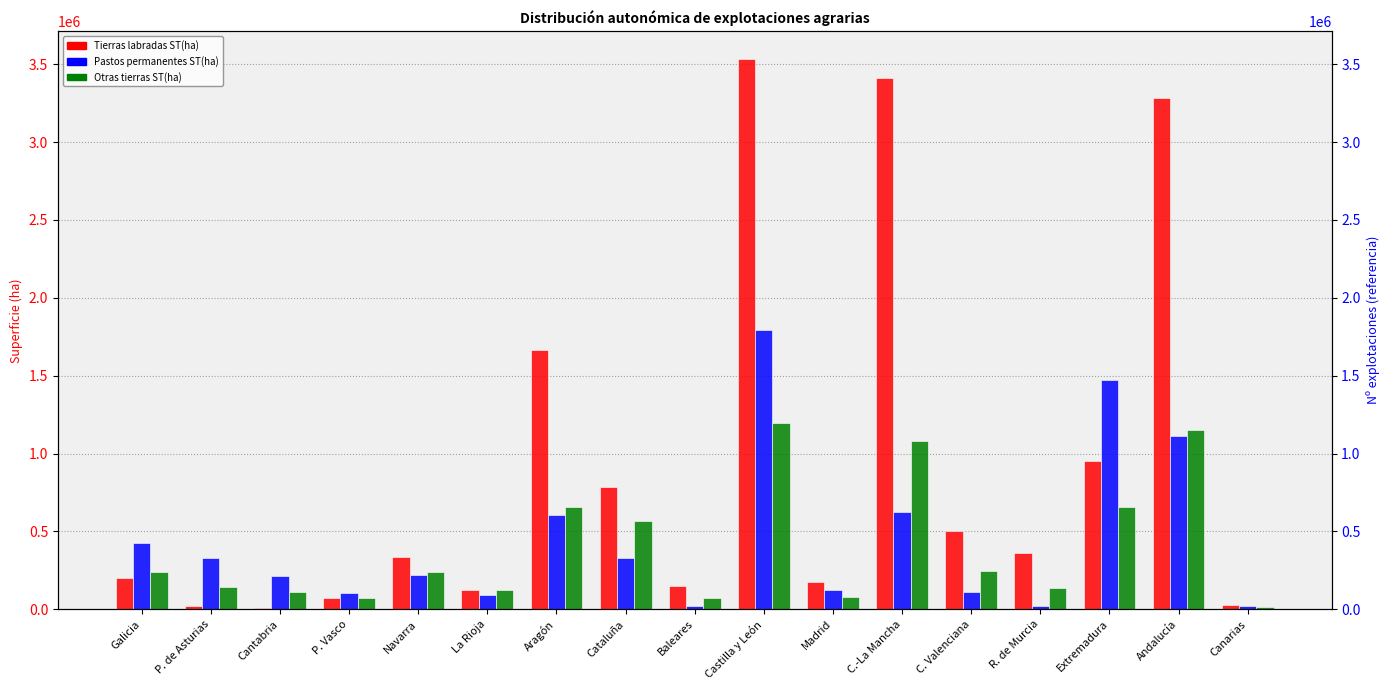

What is the difference between the highest and lowest values at Castilla y León?

2335845